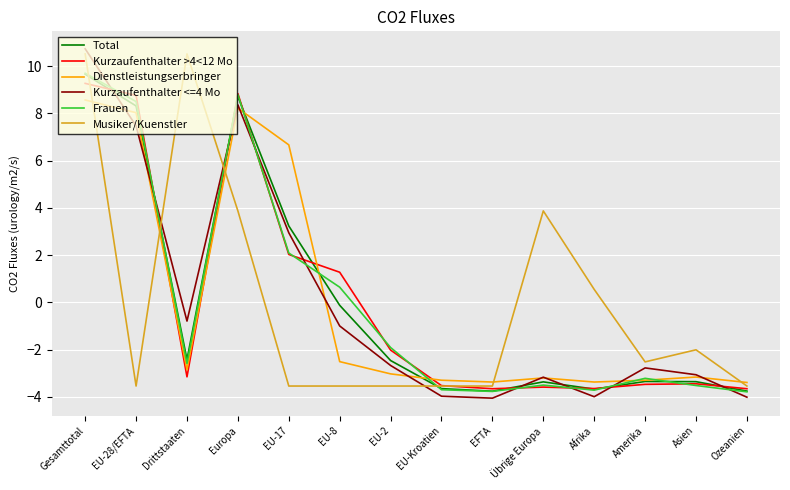

Which series has the largest range (max minus min)?

Kurzaufenthalter <=4 Mo